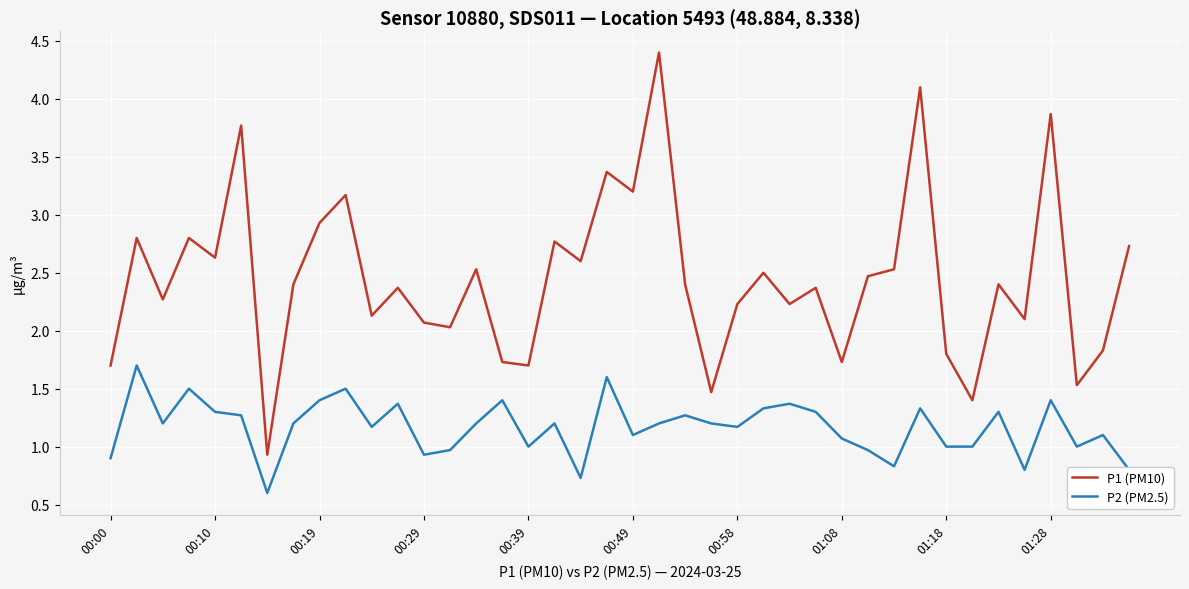

Reading left to right, what are all the values shown in this chart?

P1 (PM10): 1.7	2.8	2.3	2.8	2.6	3.8	0.9	2.4	2.9	3.2	2.1	2.4	2.1	2.0	2.5	1.7	1.7	2.8	2.6	3.4	3.2	4.4	2.4	1.5	2.2	2.5	2.2	2.4	1.7	2.5	2.5	4.1	1.8	1.4	2.4	2.1	3.9	1.5	1.8	2.7
P2 (PM2.5): 0.9	1.7	1.2	1.5	1.3	1.3	0.6	1.2	1.4	1.5	1.2	1.4	0.9	1.0	1.2	1.4	1.0	1.2	0.7	1.6	1.1	1.2	1.3	1.2	1.2	1.3	1.4	1.3	1.1	1.0	0.8	1.3	1.0	1.0	1.3	0.8	1.4	1.0	1.1	0.8